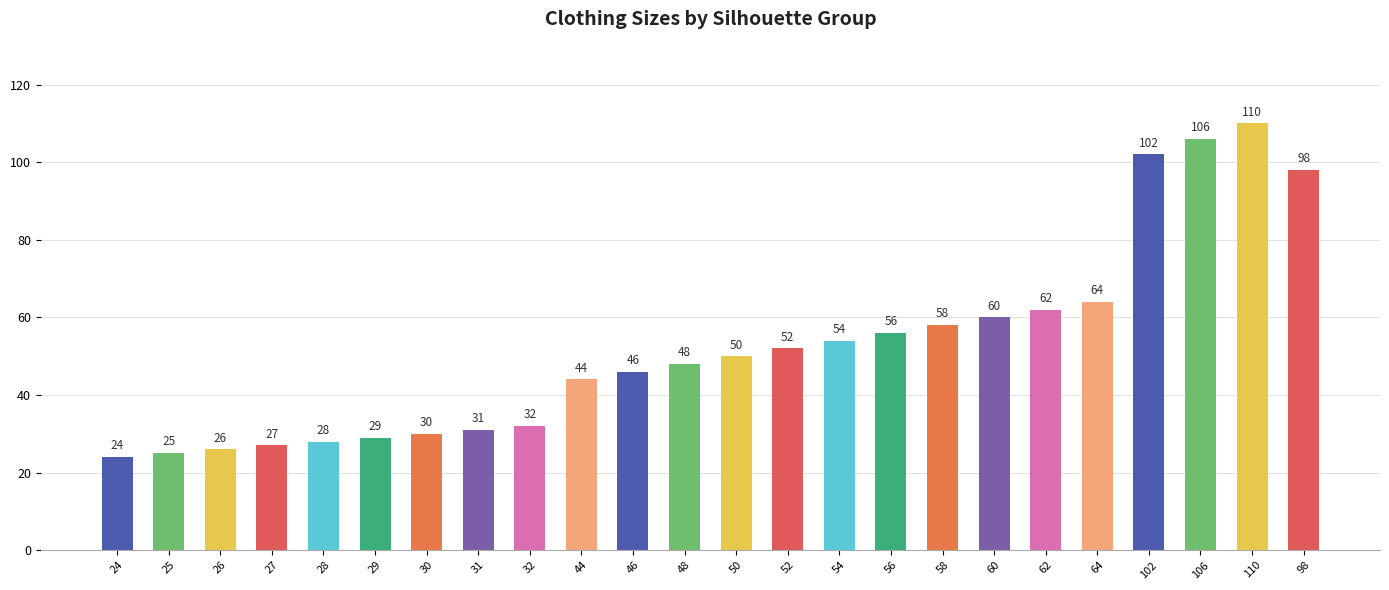

The chart shows a value of 111 at 62. True or false?

False